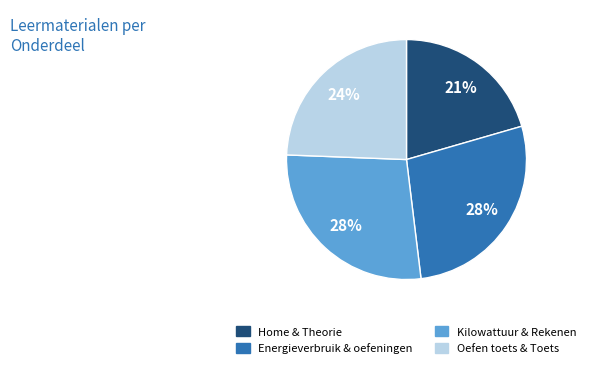

To the nearest percent, what is the difference between the largest and smallest slice percentages?

7%